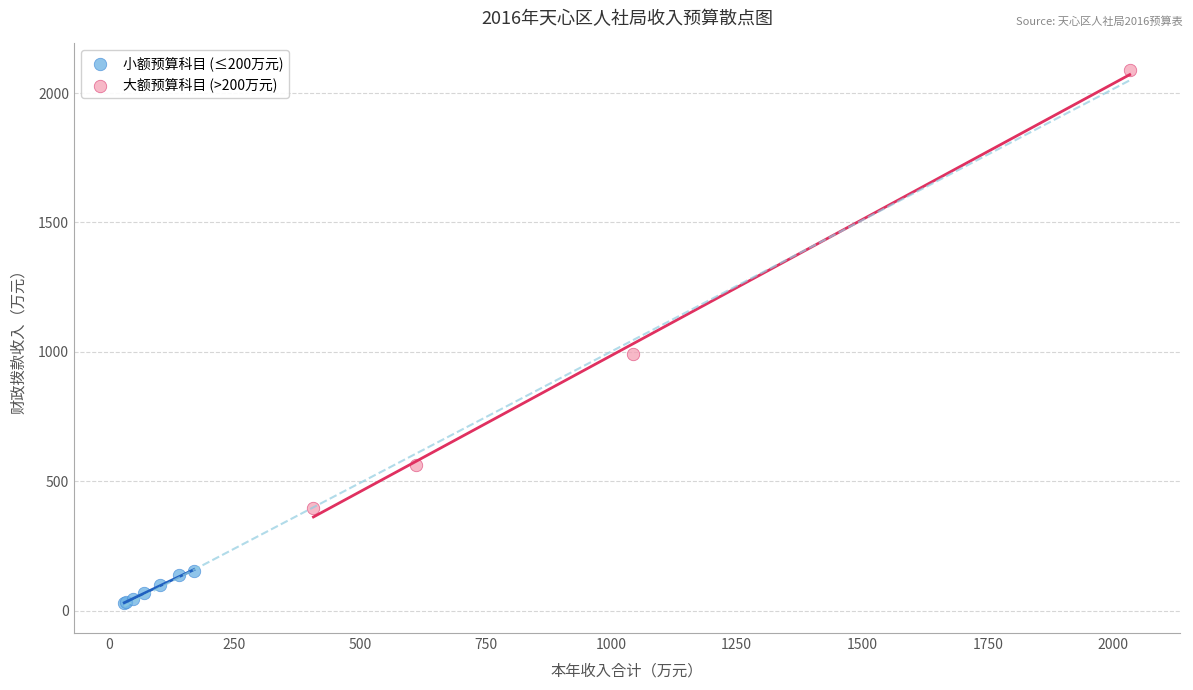

Which series has the largest Y range (max minus min)?

大额预算科目 (>200万元)